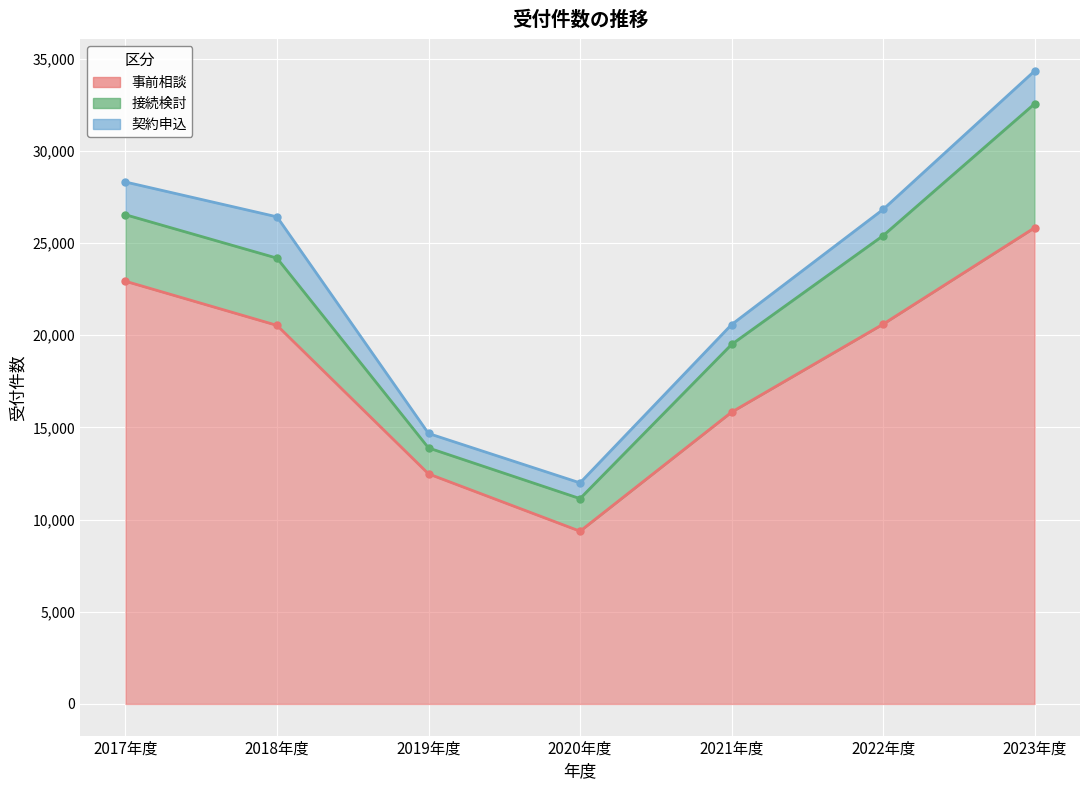

Reading right to left, extract all data points from this chart.

事前相談: 25829	20599	15827	9369	12479	20534	22928
接続検討: 6725	4800	3671	1768	1407	3647	3608
契約申込: 1780	1423	1077	854	785	2241	1775